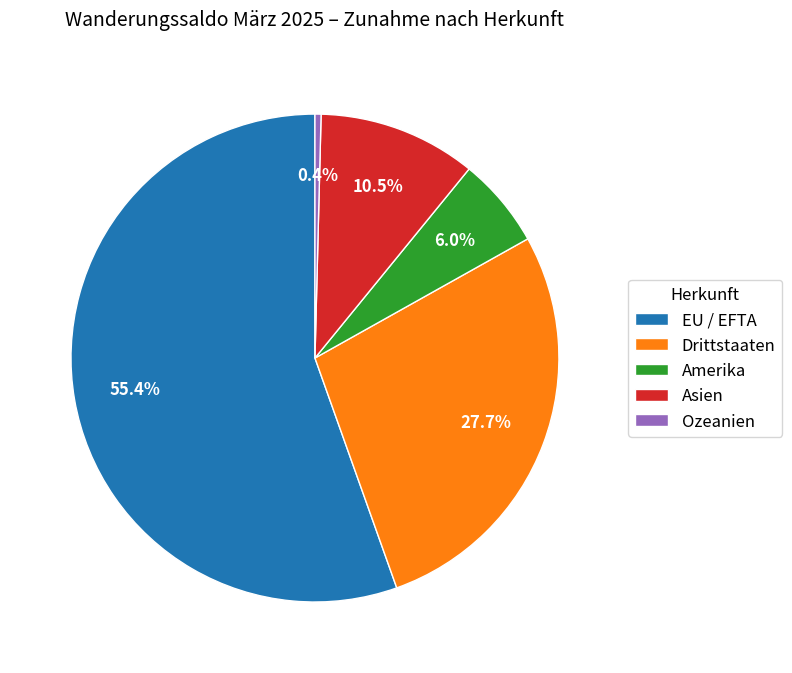

How many segments does this pie chart have?

5